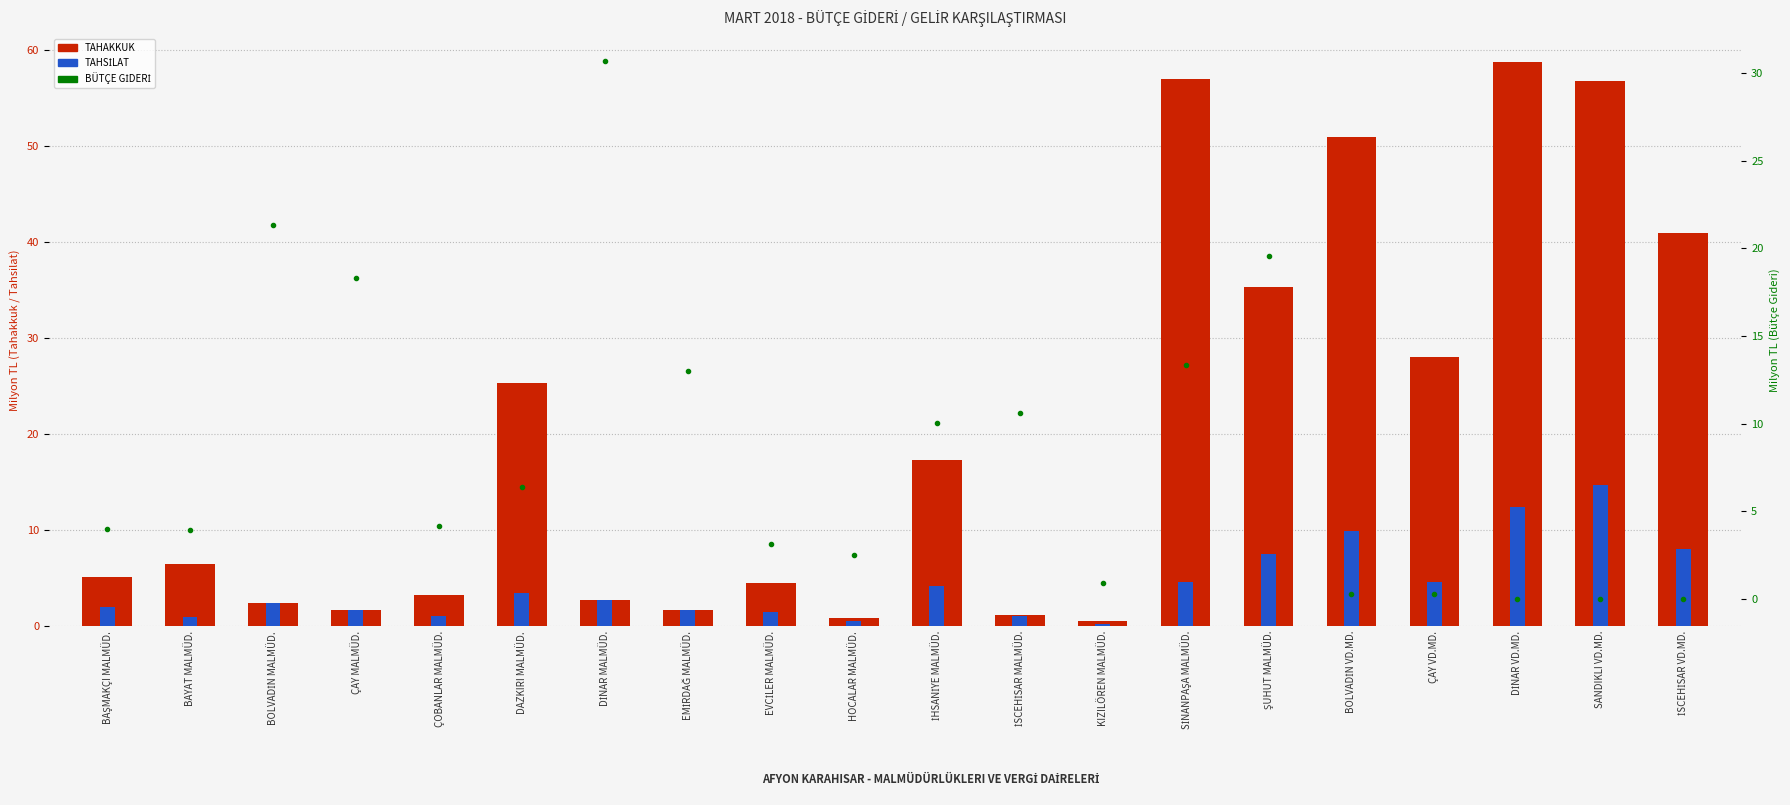

Reading left to right, extract all data points from this chart.

TAHAKKUK: BAŞMAKÇI MALMÜD.=5.1	BAYAT MALMÜD.=6.5	BOLVADİN MALMÜD.=2.4	ÇAY MALMÜD.=1.7	ÇOBANLAR MALMÜD.=3.3	DAZKIRI MALMÜD.=25.3	DİNAR MALMÜD.=2.7	EMİRDAĞ MALMÜD.=1.7	EVCİLER MALMÜD.=4.5	HOCALAR MALMÜD.=0.9	İHSANİYE MALMÜD.=17.3	İSCEHİSAR MALMÜD.=1.2	KIZILÖREN MALMÜD.=0.5	SİNANPAŞA MALMÜD.=56.9	ŞUHUT MALMÜD.=35.3	BOLVADİN VD.MD.=51.0	ÇAY VD.MD.=28.0	DİNAR VD.MD.=58.7	SANDIKLI VD.MD.=56.8	İSCEHİSAR VD.MD.=40.9
TAHSİLAT: BAŞMAKÇI MALMÜD.=2.0	BAYAT MALMÜD.=1.0	BOLVADİN MALMÜD.=2.4	ÇAY MALMÜD.=1.7	ÇOBANLAR MALMÜD.=1.0	DAZKIRI MALMÜD.=3.5	DİNAR MALMÜD.=2.7	EMİRDAĞ MALMÜD.=1.7	EVCİLER MALMÜD.=1.5	HOCALAR MALMÜD.=0.6	İHSANİYE MALMÜD.=4.2	İSCEHİSAR MALMÜD.=1.0	KIZILÖREN MALMÜD.=0.2	SİNANPAŞA MALMÜD.=4.6	ŞUHUT MALMÜD.=7.5	BOLVADİN VD.MD.=9.9	ÇAY VD.MD.=4.6	DİNAR VD.MD.=12.4	SANDIKLI VD.MD.=14.7	İSCEHİSAR VD.MD.=8.0
BÜTÇE GİDERİ: BAŞMAKÇI MALMÜD.=4.0	BAYAT MALMÜD.=3.9	BOLVADİN MALMÜD.=21.4	ÇAY MALMÜD.=18.3	ÇOBANLAR MALMÜD.=4.2	DAZKIRI MALMÜD.=6.4	DİNAR MALMÜD.=30.7	EMİRDAĞ MALMÜD.=13.0	EVCİLER MALMÜD.=3.1	HOCALAR MALMÜD.=2.5	İHSANİYE MALMÜD.=10.0	İSCEHİSAR MALMÜD.=10.6	KIZILÖREN MALMÜD.=0.9	SİNANPAŞA MALMÜD.=13.4	ŞUHUT MALMÜD.=19.6	BOLVADİN VD.MD.=0.3	ÇAY VD.MD.=0.3	DİNAR VD.MD.=0.0	SANDIKLI VD.MD.=0.0	İSCEHİSAR VD.MD.=0.0